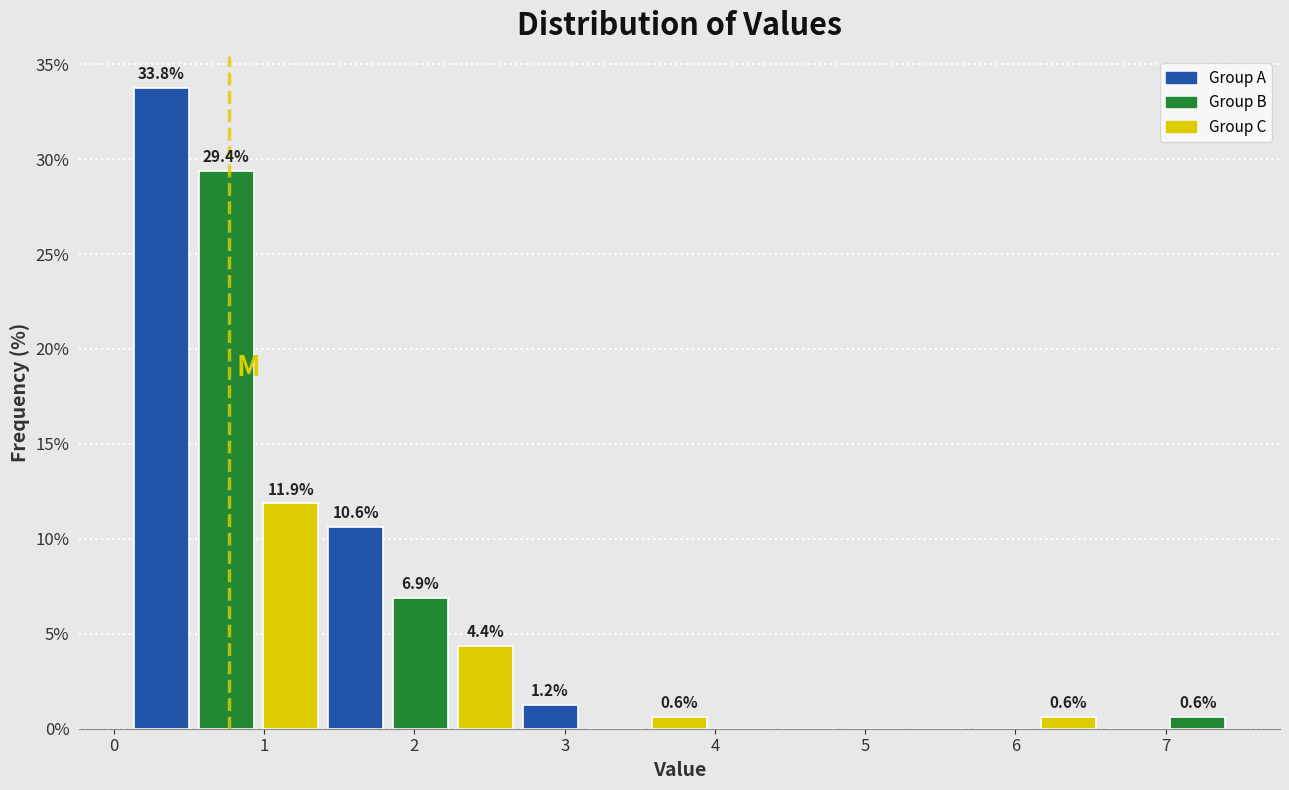

Which range on the x-axis has the tallest bar?

0.1 to 0.5